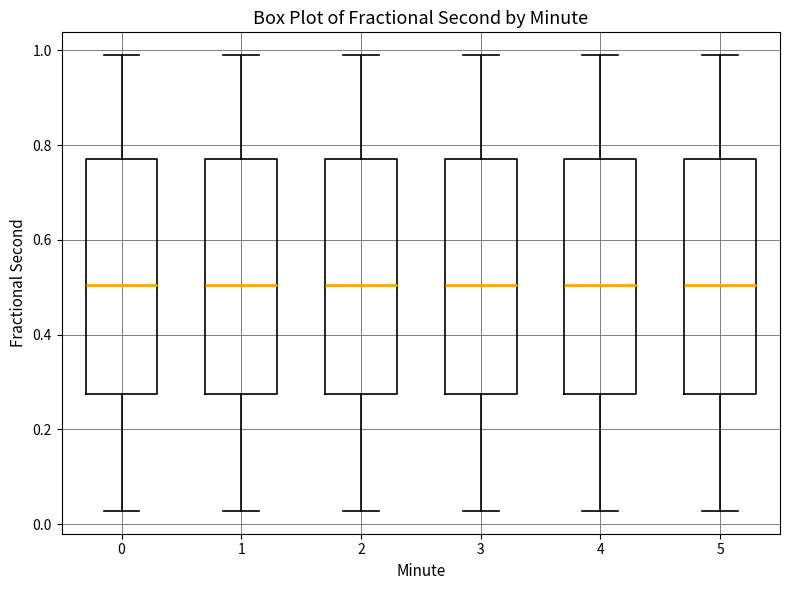

Where does the upper whisker of the box at x = 3 end on the y-axis? The values are not printed on the chart, so give them approximately, as read against the axis.

0.98